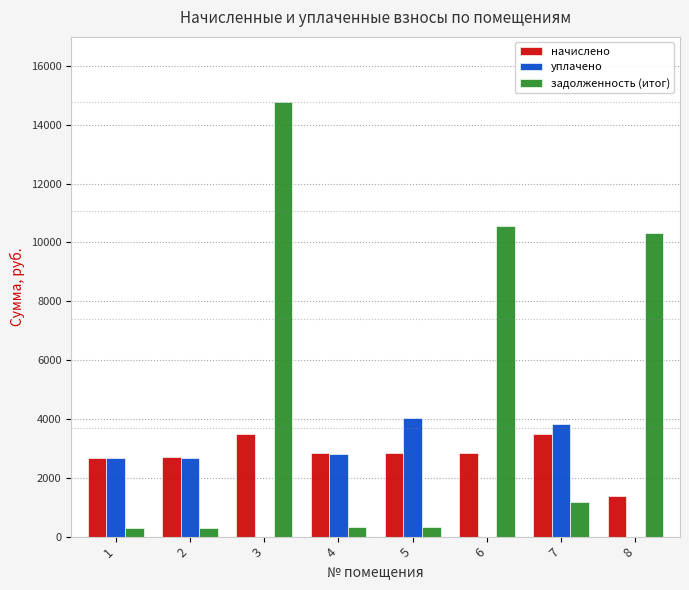

The value of начислено at 6 is 2831.8. True or false?

True